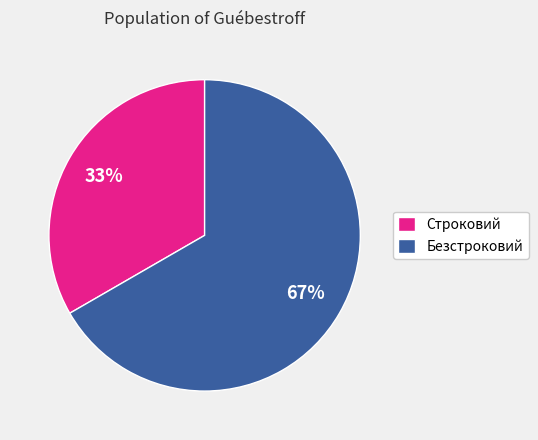

The Строковий slice represents 19% of the pie. True or false?

False